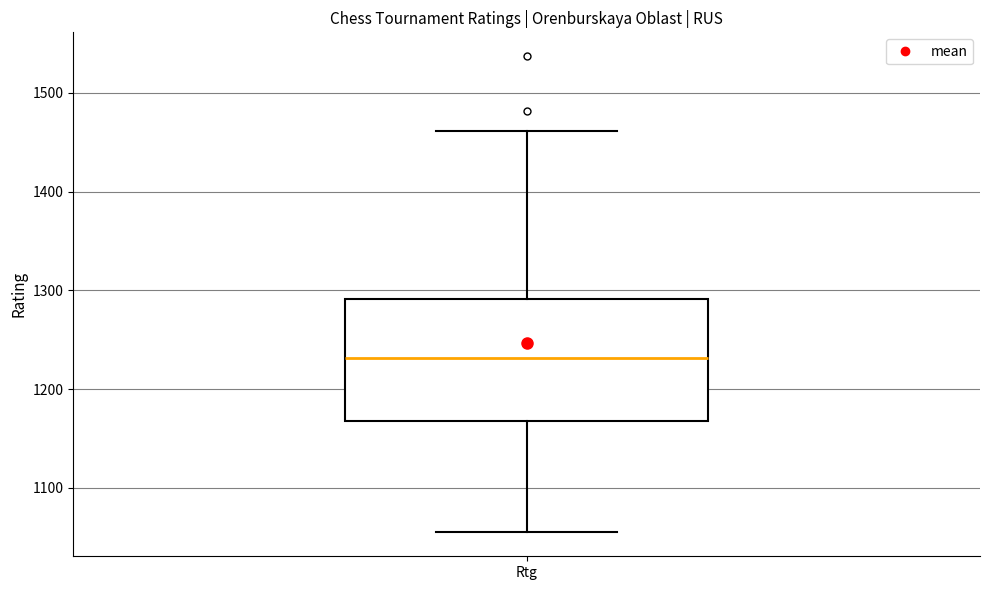

Read this box plot against the y-axis: the position of the median line, the range covered by the box, and the ends of both whiskers. The values are not printed on the chart, so give them approximately, as read against the axis.

median 1230, box 1170 to 1290, whiskers 1060 to 1460